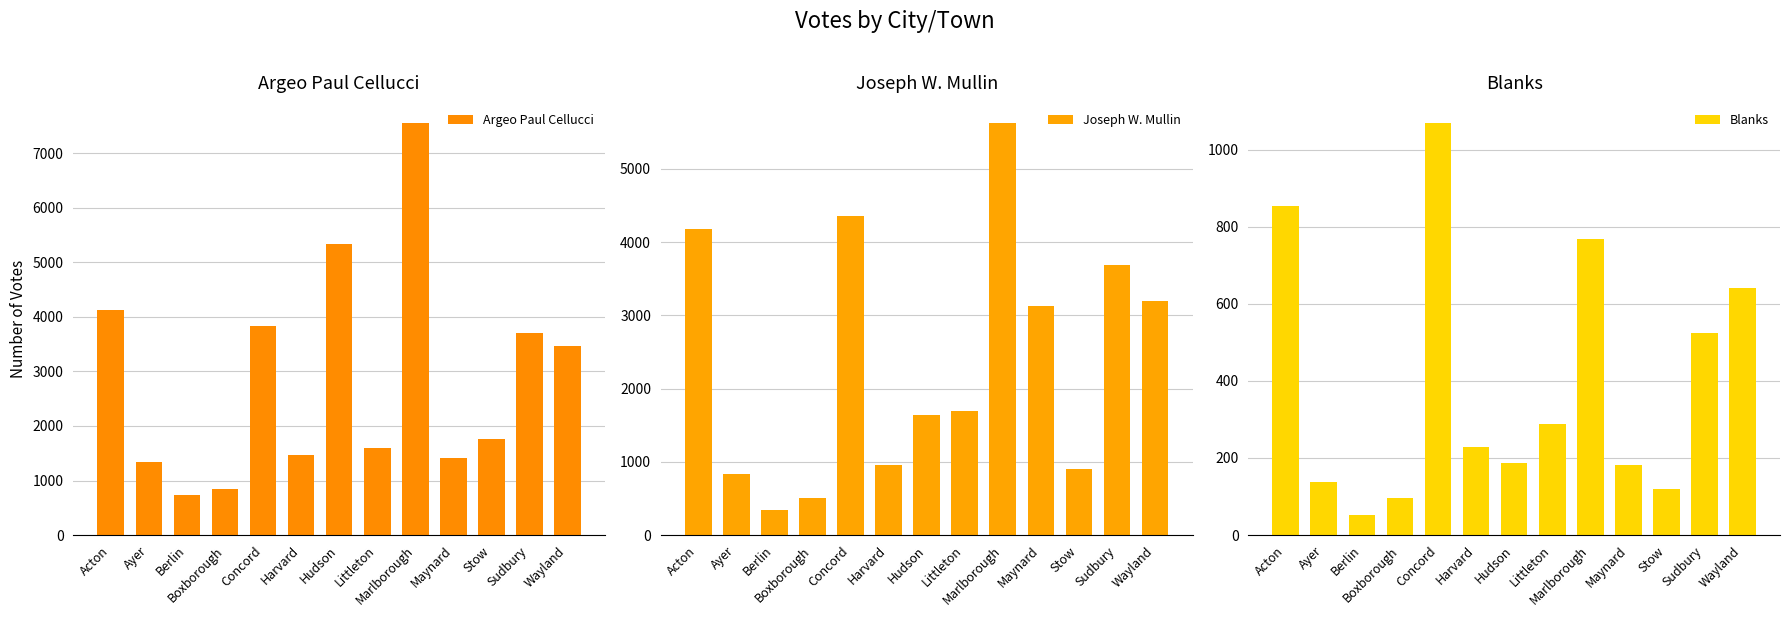

Reading right to left, list all the values displayed in this chart.

Argeo Paul Cellucci: Wayland=3463	Sudbury=3697	Stow=1759	Maynard=1413	Marlborough=7545	Littleton=1603	Hudson=5342	Harvard=1475	Concord=3824	Boxborough=842	Berlin=736	Ayer=1333	Acton=4118
Joseph W. Mullin: Wayland=3189	Sudbury=3680	Stow=897	Maynard=3132	Marlborough=5618	Littleton=1695	Hudson=1635	Harvard=955	Concord=4352	Boxborough=505	Berlin=341	Ayer=832	Acton=4172
Blanks: Wayland=642	Sudbury=523	Stow=119	Maynard=182	Marlborough=767	Littleton=288	Hudson=187	Harvard=229	Concord=1068	Boxborough=95	Berlin=53	Ayer=138	Acton=853